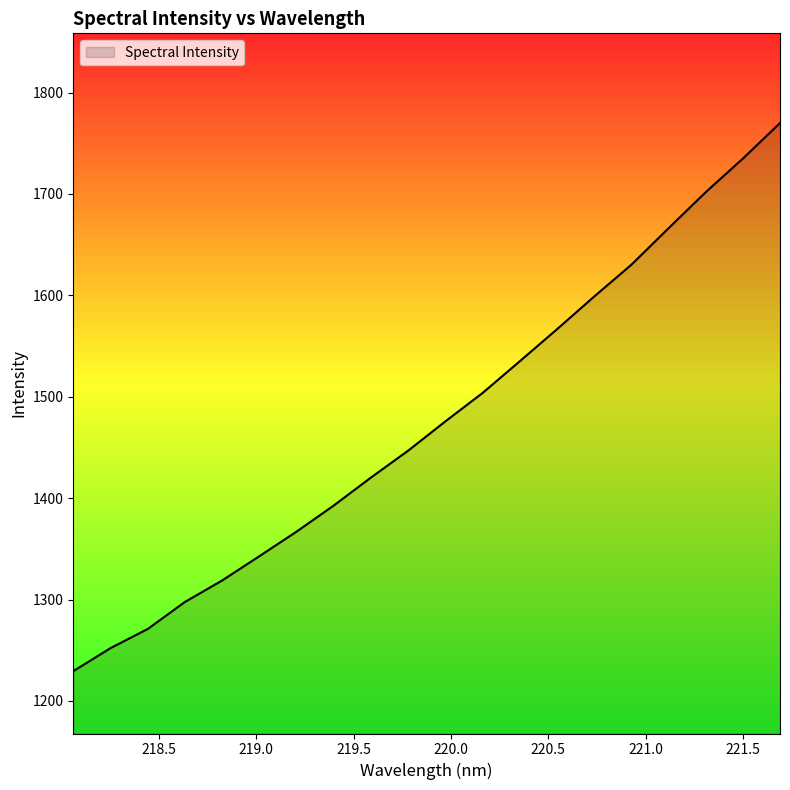

What is the difference between the maximum and minimum values?

540.6